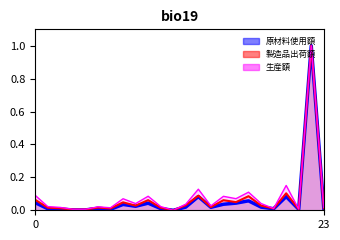

What is the greatest value displayed?

1.0